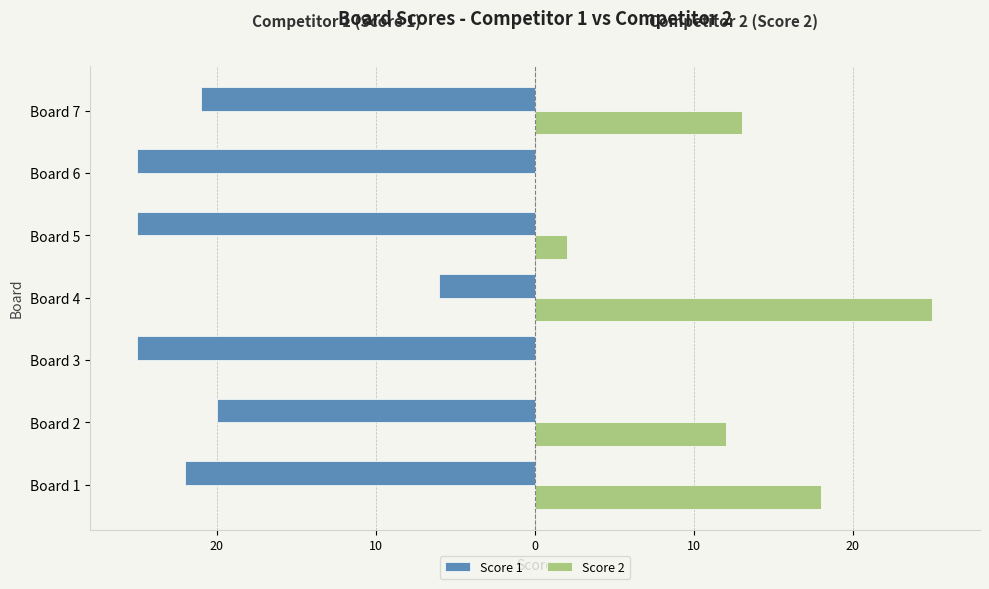

What is the difference between the maximum and minimum values in the Score 2 series?

25